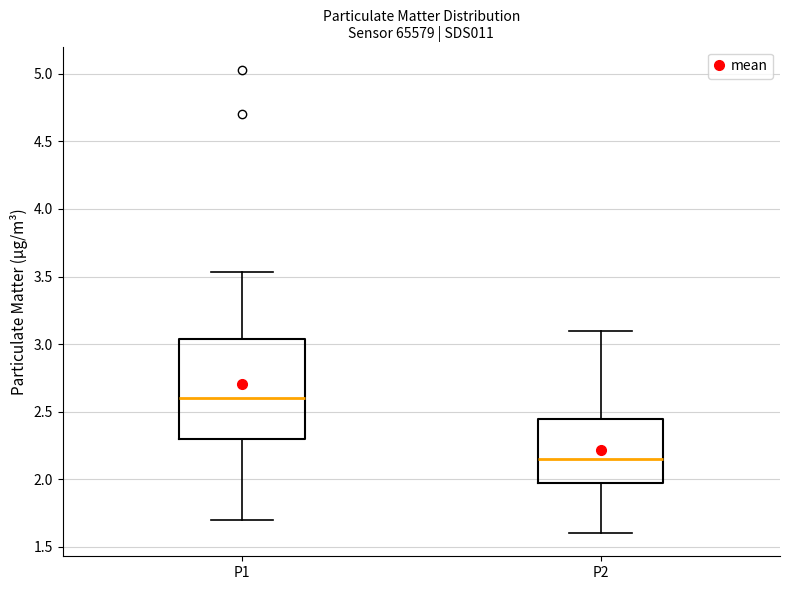

Where does the lower whisker of the box for P1 end on the y-axis? The values are not printed on the chart, so give them approximately, as read against the axis.

1.70